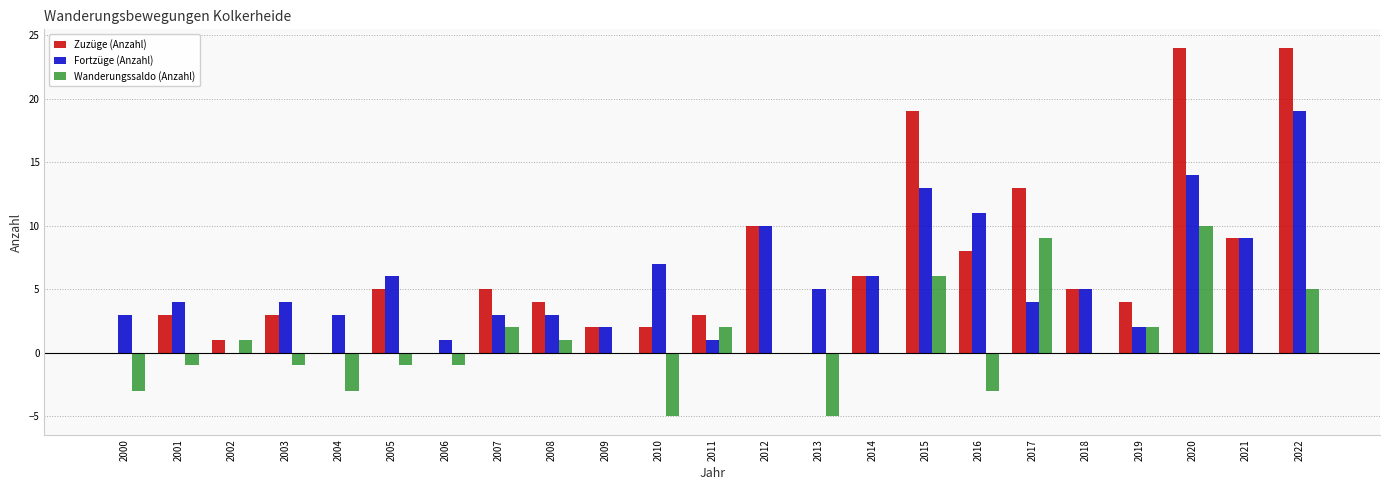

At which label does Fortzüge (Anzahl) reach its peak?

2022